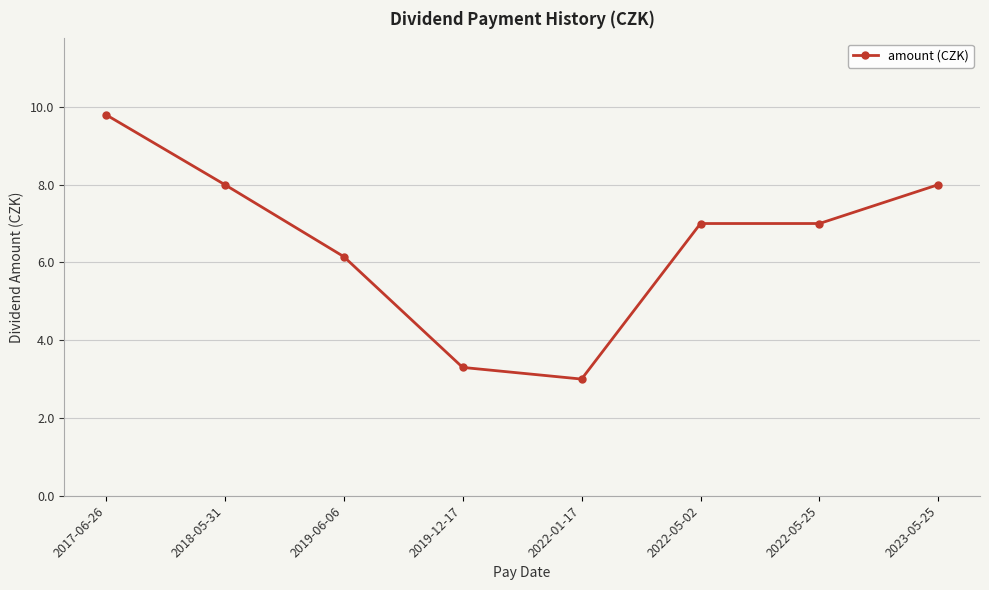

Between 2023-05-25 and 2022-01-17, which is larger?

2023-05-25